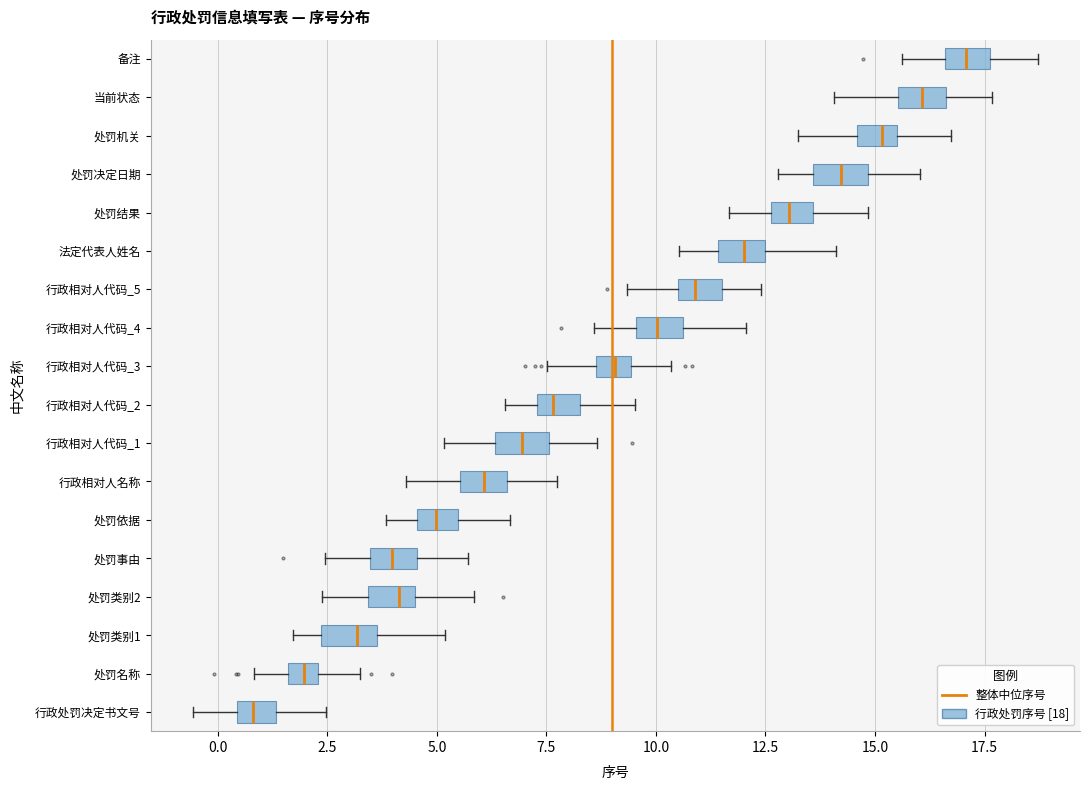

Where does the median line of the box for 行政相对人代码_4 sit on the x-axis? The values are not printed on the chart, so give them approximately, as read against the axis.

10.0